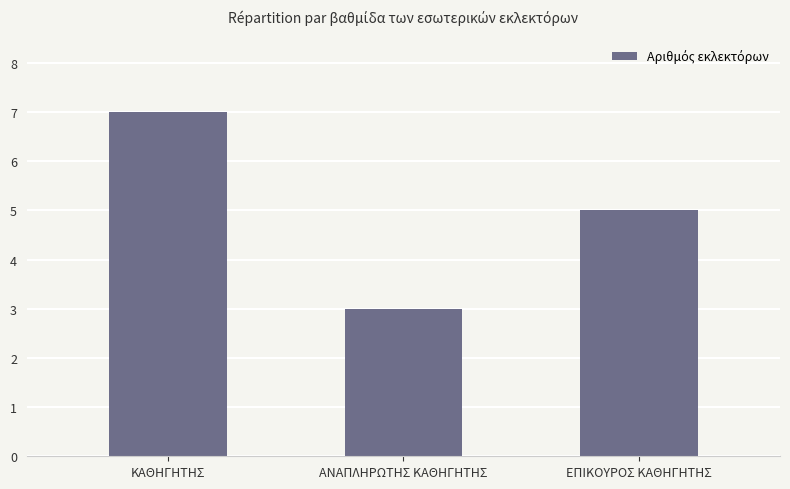

List the labels in order of value, largest first.

ΚΑΘΗΓΗΤΗΣ, ΕΠΙΚΟΥΡΟΣ ΚΑΘΗΓΗΤΗΣ, ΑΝΑΠΛΗΡΩΤΗΣ ΚΑΘΗΓΗΤΗΣ